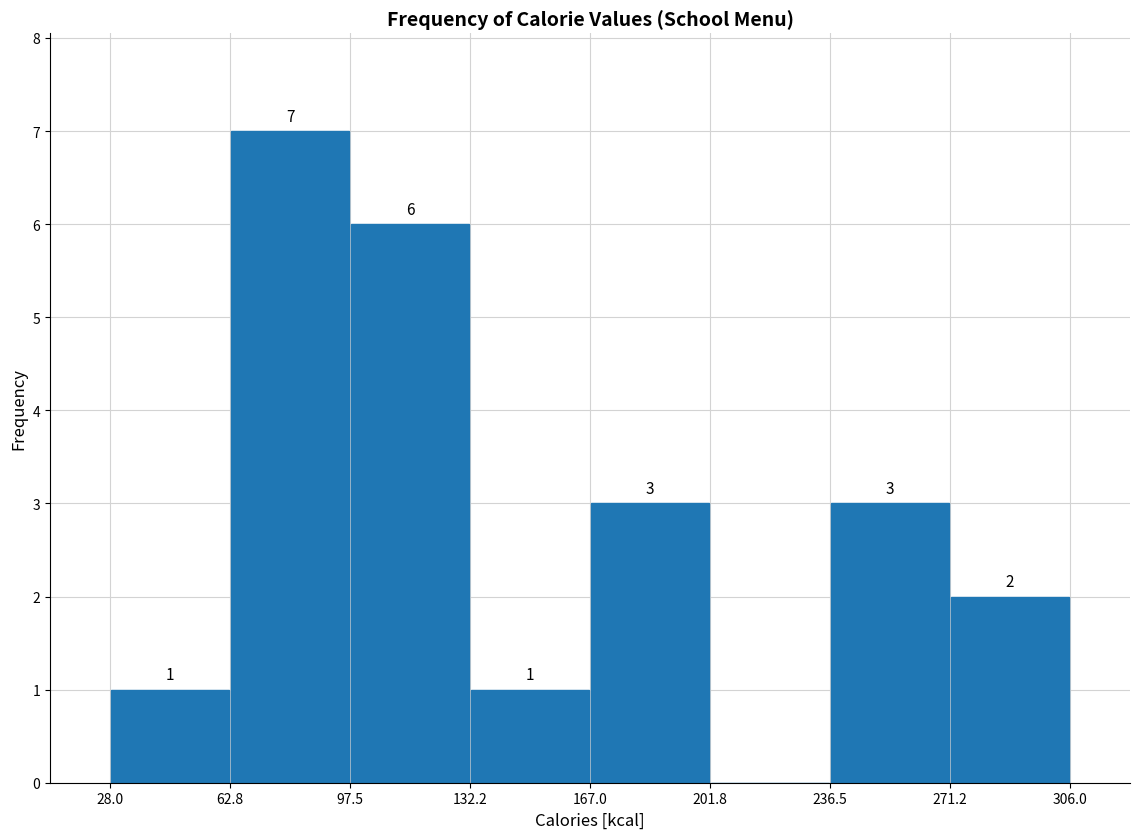

Which range on the x-axis has the tallest bar?

62.8 to 97.5